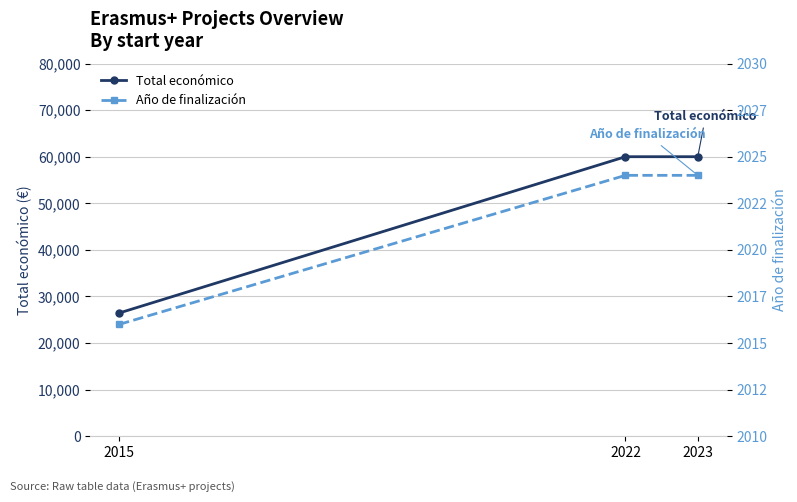

Does the chart display data point markers on the line(s)?

Yes